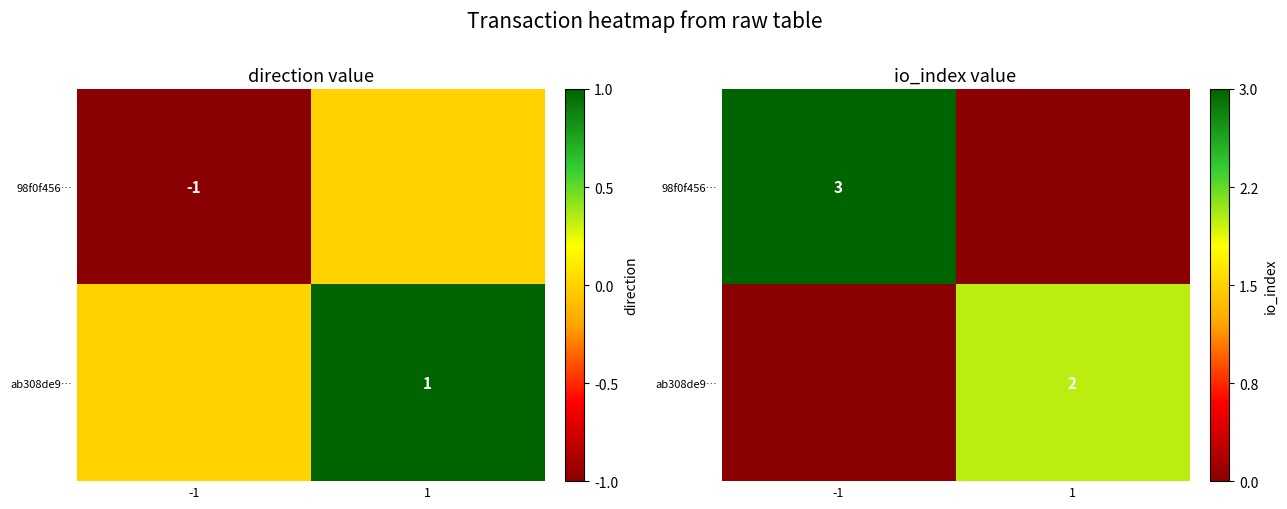

List the series in order of their peak value, highest first.

98f0f456…, ab308de9…